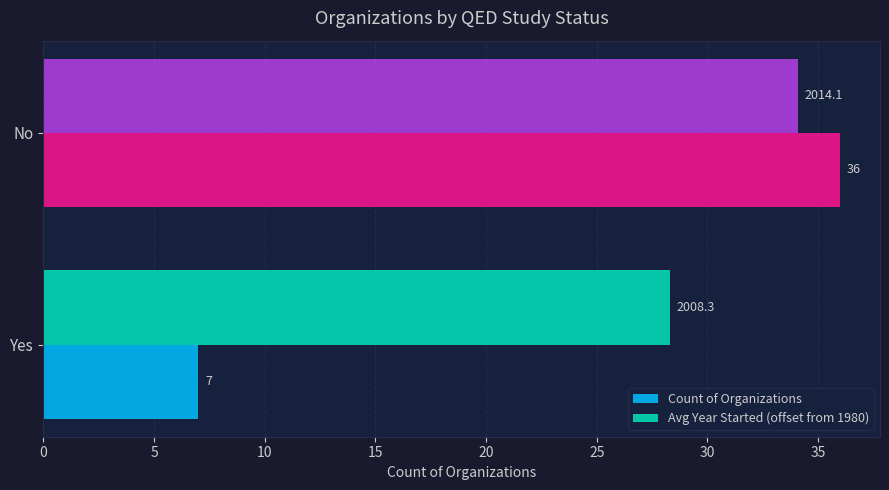

List the labels in order of Avg Year Started (offset from 1980) value, smallest first.

Yes, No